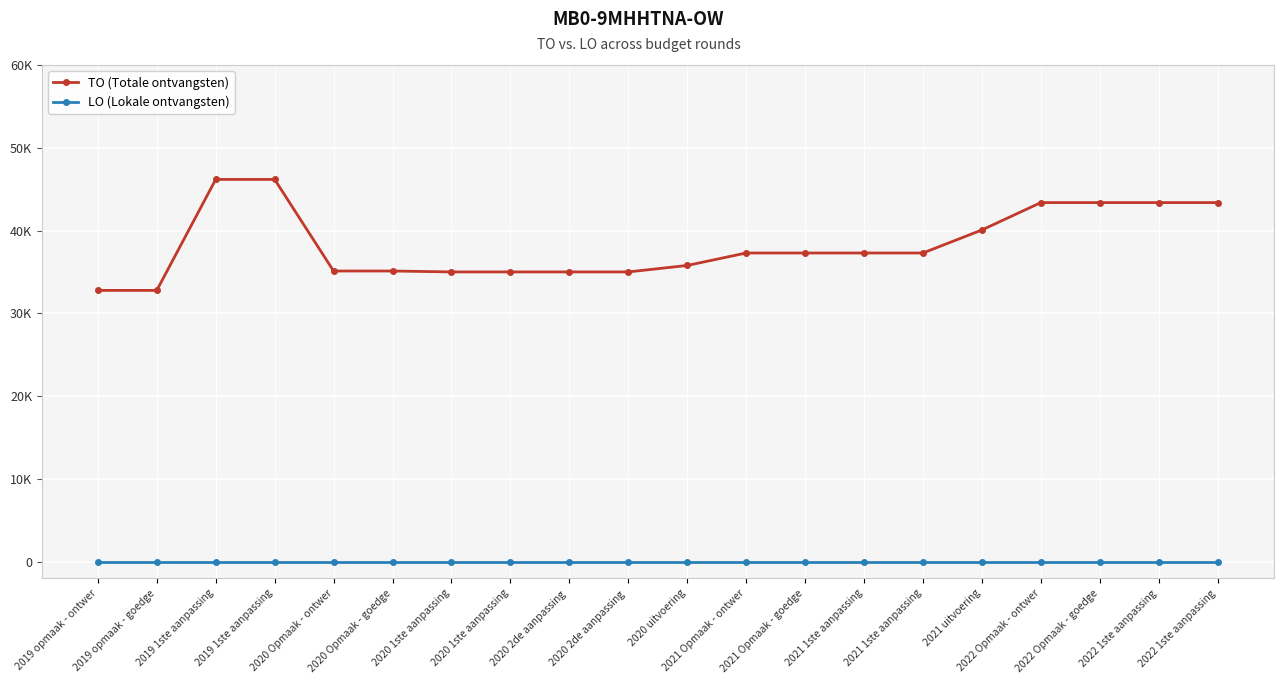

Which has a higher value, 2021 1ste aanpassing or 2020 1ste aanpassing?

2021 1ste aanpassing